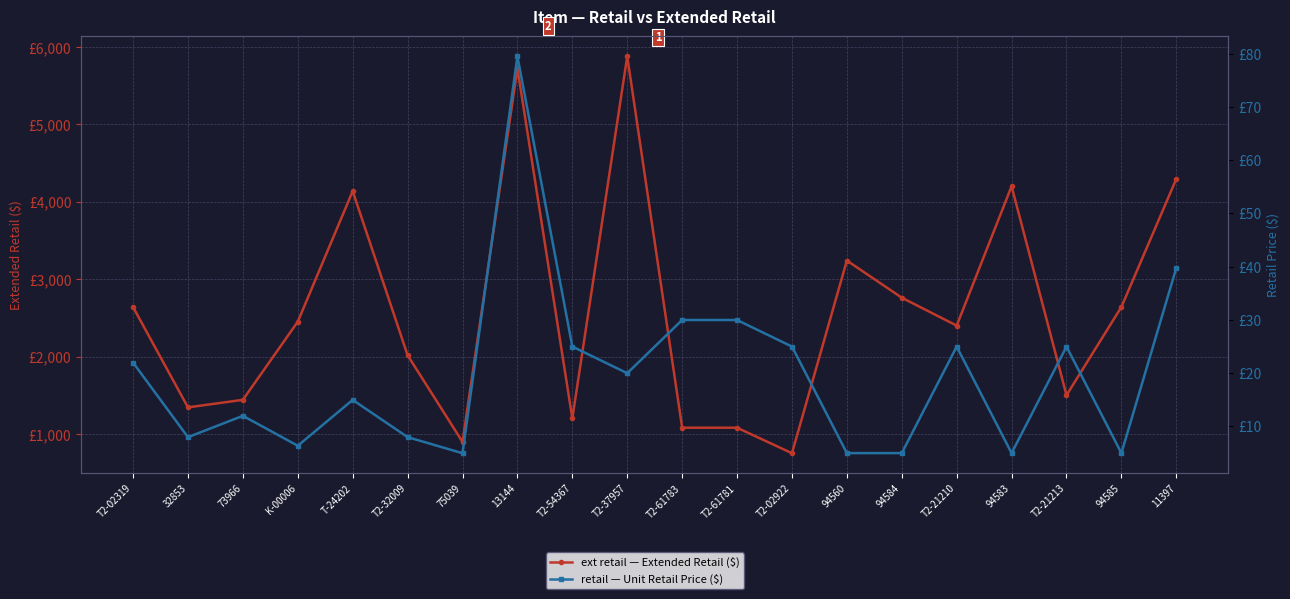

How many distinct data groups are displayed?

2